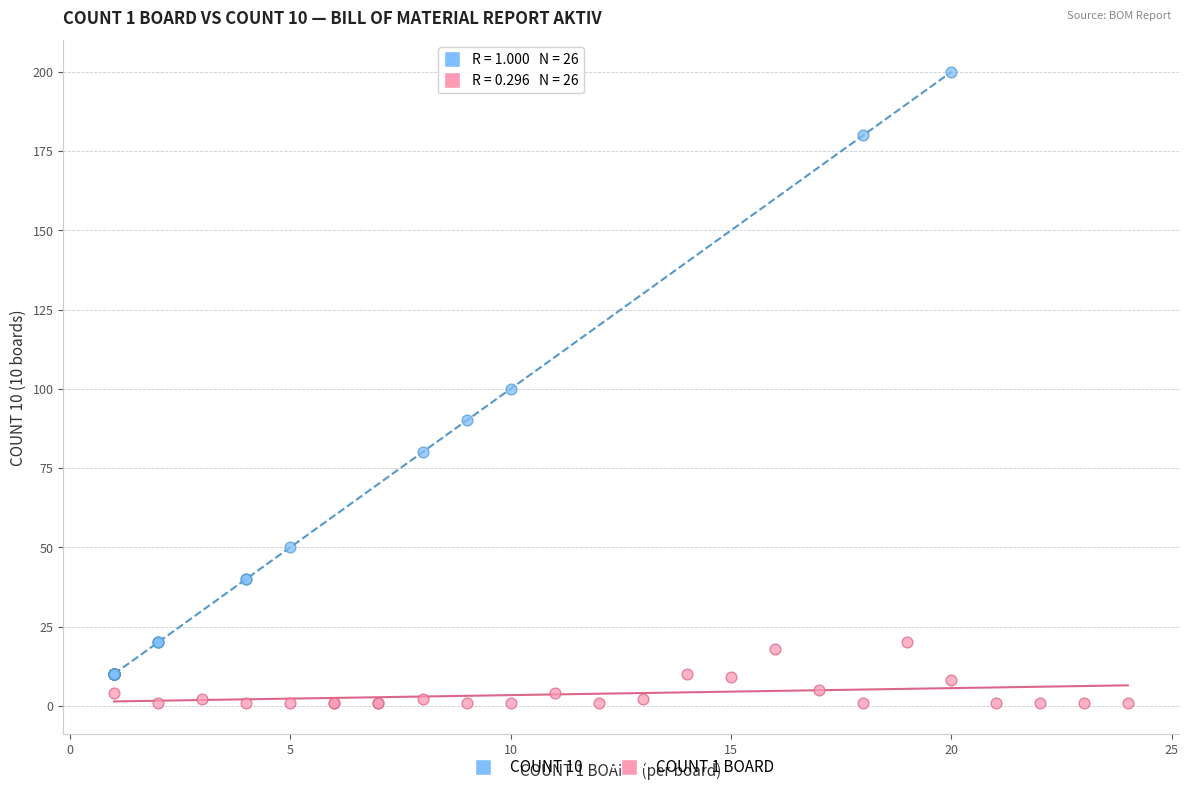

Which series contains the highest Y value?

COUNT 10